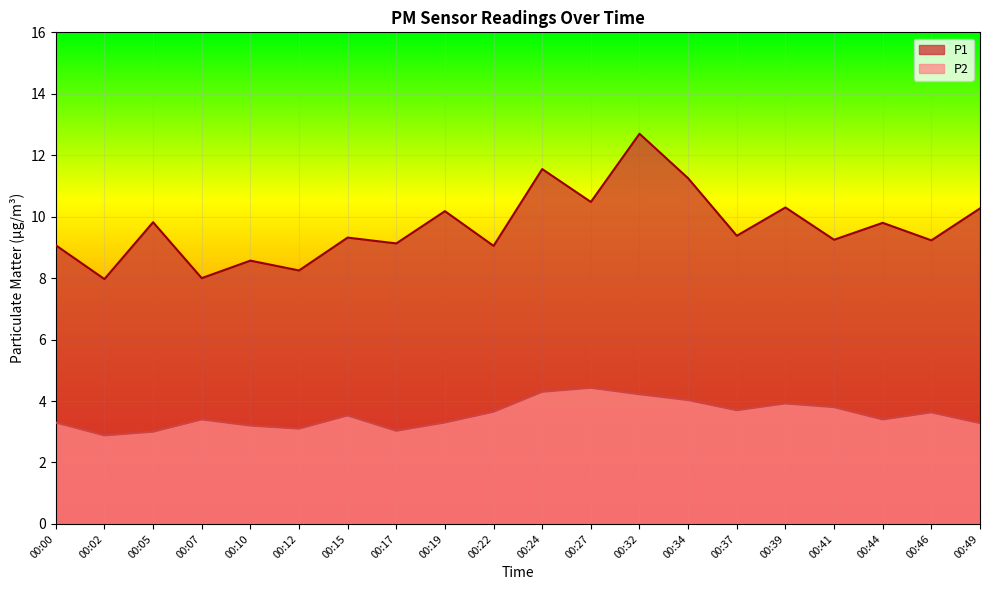

Is it true that P1 equals 10.2 at 00:19?

True